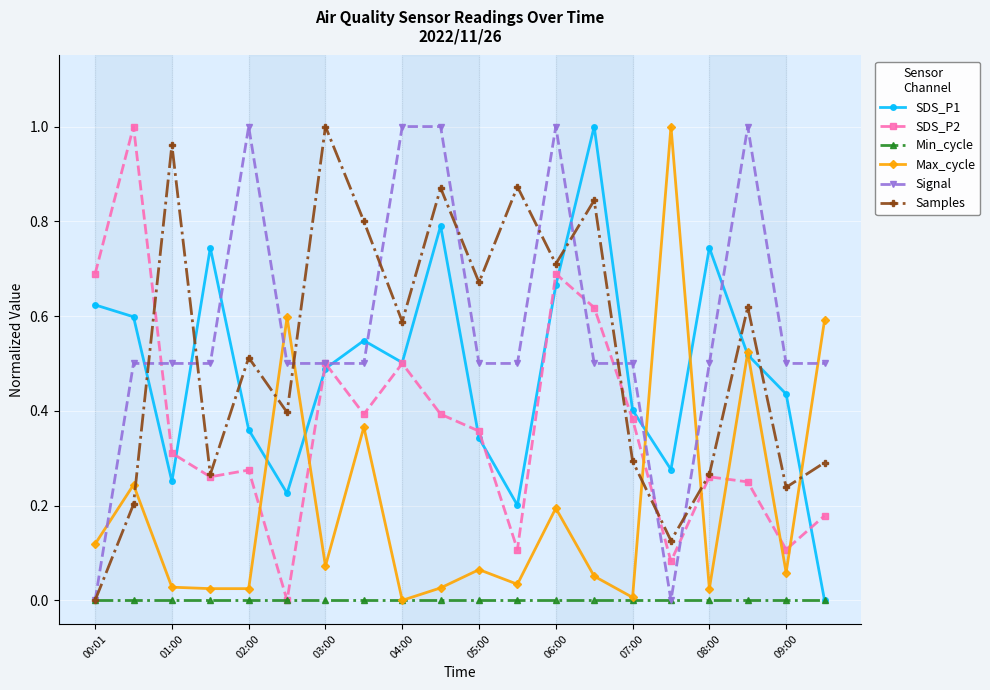

In Samples, how many points are higher than both neighbors (excluding endpoints)?

7